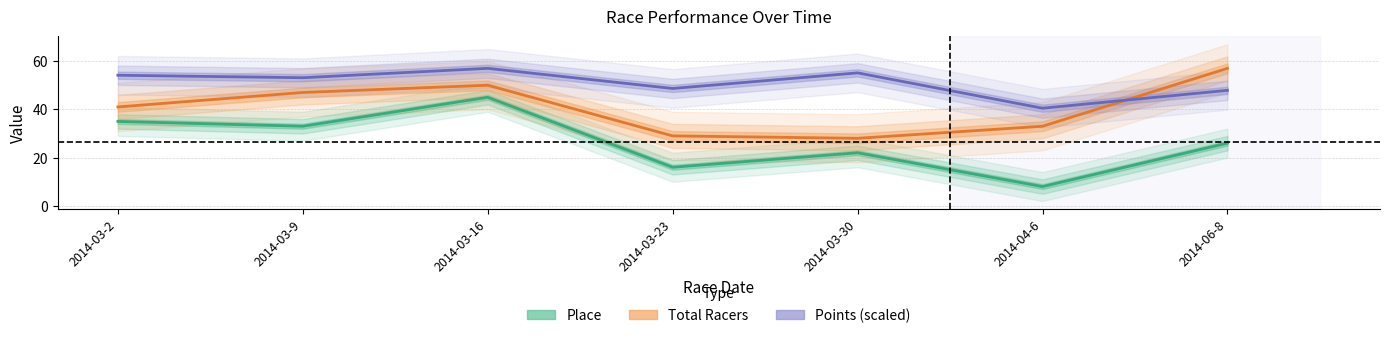

True or false: Total Racers and Place intersect in this chart.

False